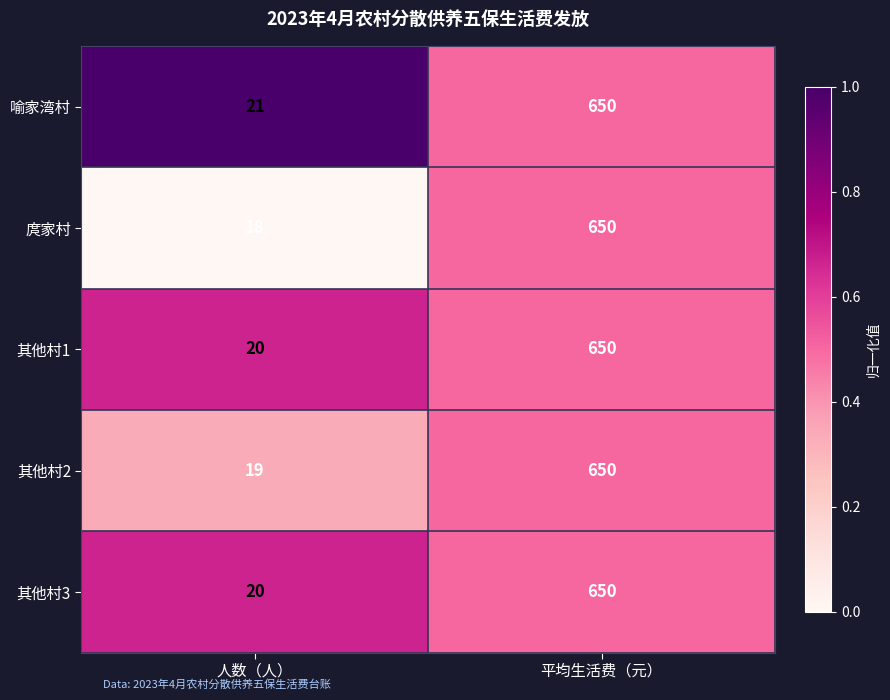

Which series has the widest spread of values?

庹家村